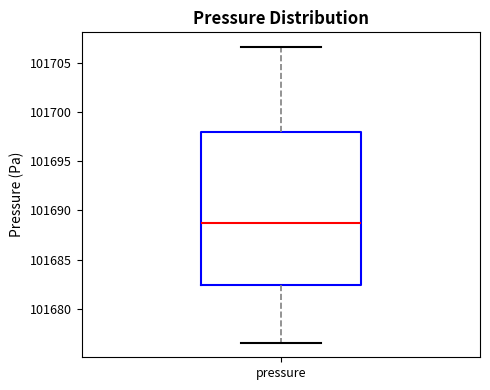

Read this box plot against the y-axis: the position of the median line, the range covered by the box, and the ends of both whiskers. The values are not printed on the chart, so give them approximately, as read against the axis.

median 101689.0, box 101682.5 to 101698.0, whiskers 101676.5 to 101706.5